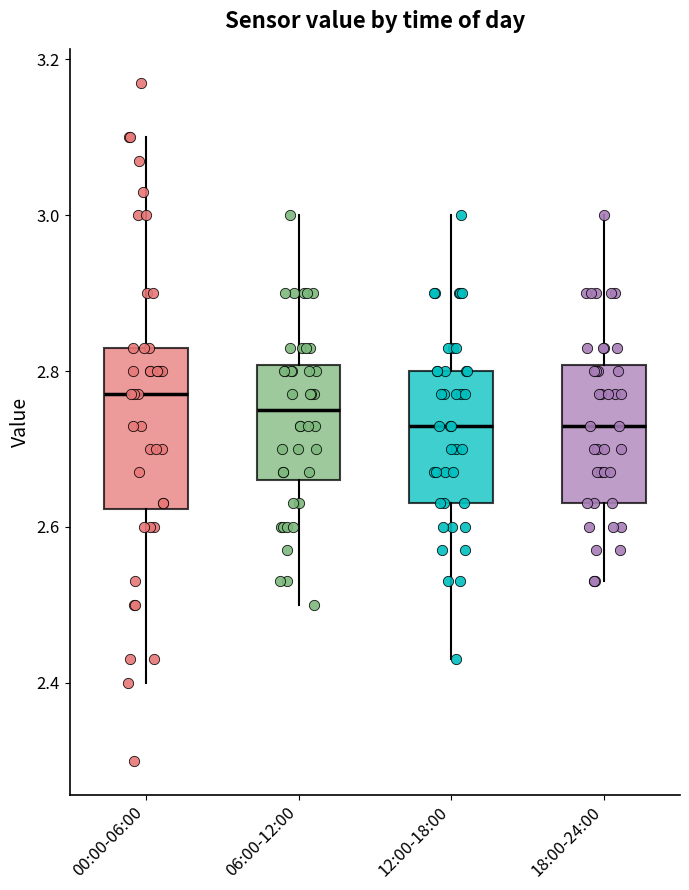

Reading left to right, transcribe this box plot: for each box, give where its median line is, the range the box spans, and where its two whiskers end, as read against the y-axis. The values are not printed on the chart, so give them approximately, as read against the axis.

00:00-06:00: median 2.78, box 2.62 to 2.84, whiskers 2.40 to 3.10
06:00-12:00: median 2.76, box 2.66 to 2.80, whiskers 2.50 to 3.00
12:00-18:00: median 2.74, box 2.64 to 2.80, whiskers 2.44 to 3.00
18:00-24:00: median 2.74, box 2.64 to 2.80, whiskers 2.54 to 3.00